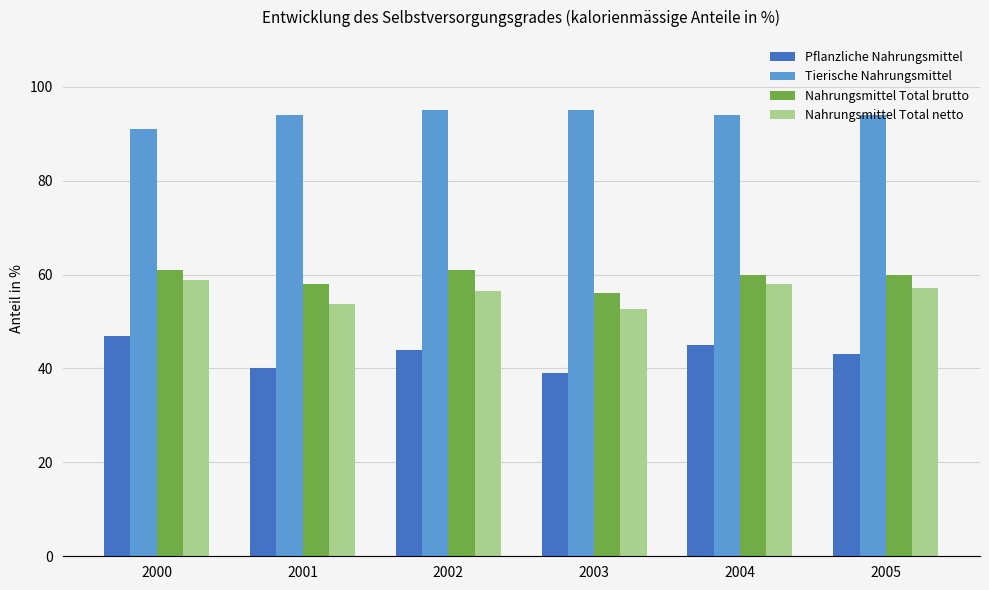

How many groups of bars are there?

6